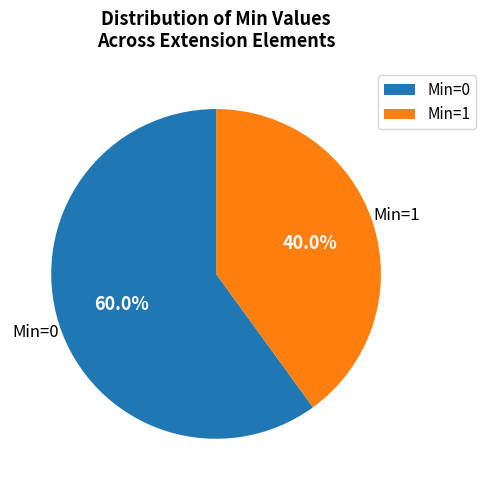

Which has a higher value, Min=1 or Min=0?

Min=0